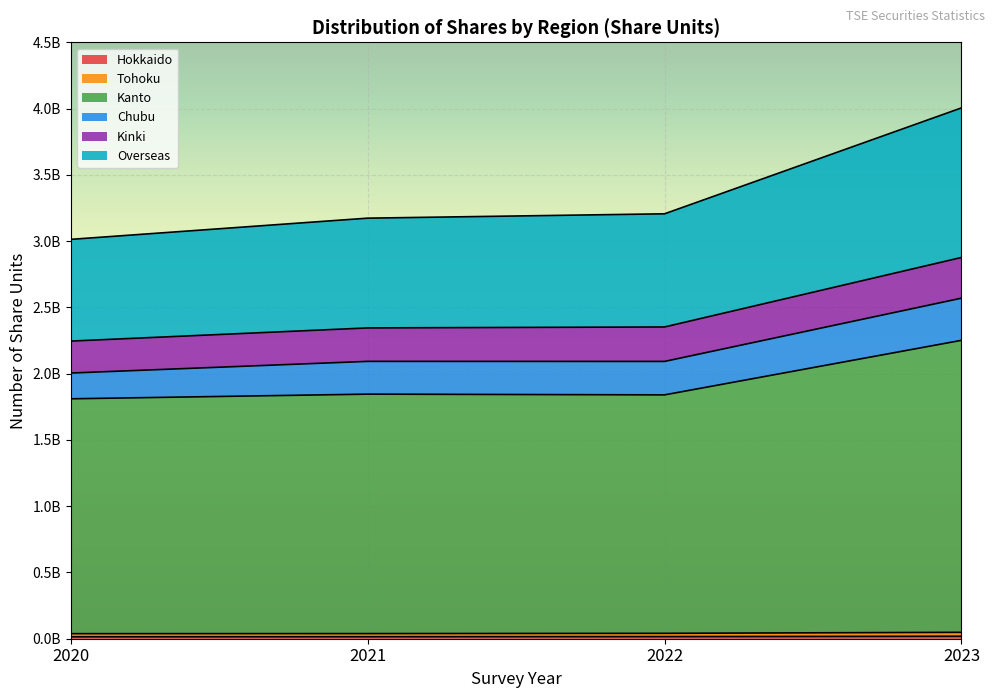

How many values in the Kanto series exceed 1845371848?

1